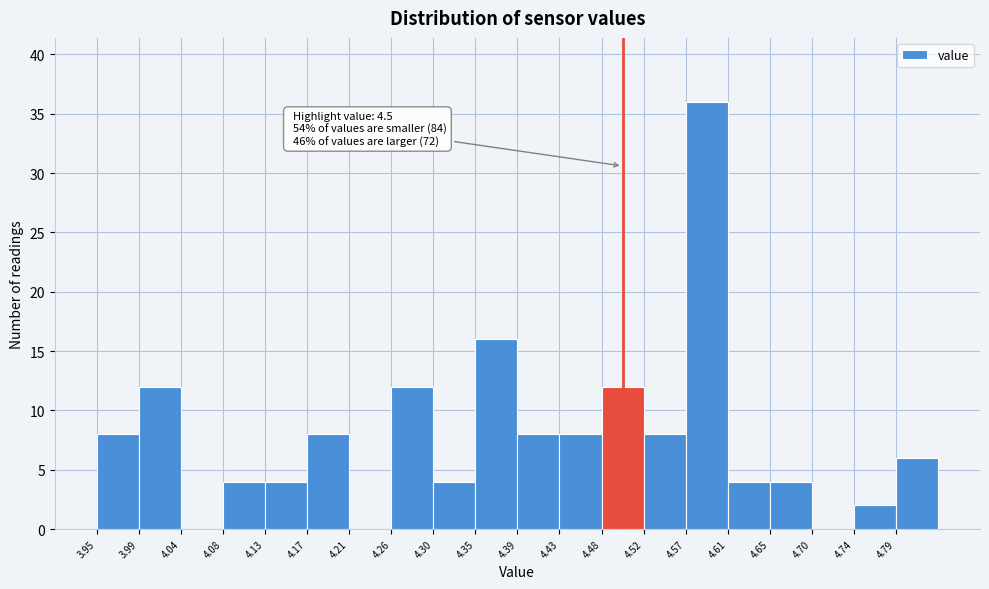

Which range on the x-axis has the tallest bar?

4.566 to 4.610